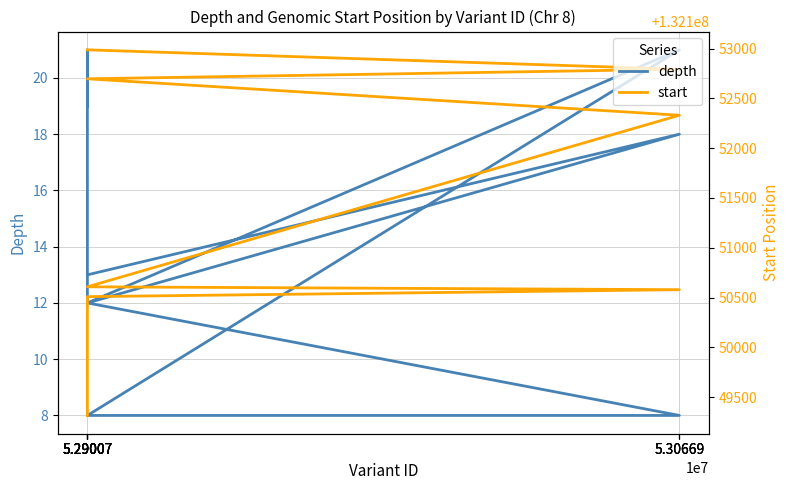

What is the difference between the maximum and minimum values in the depth series?

13